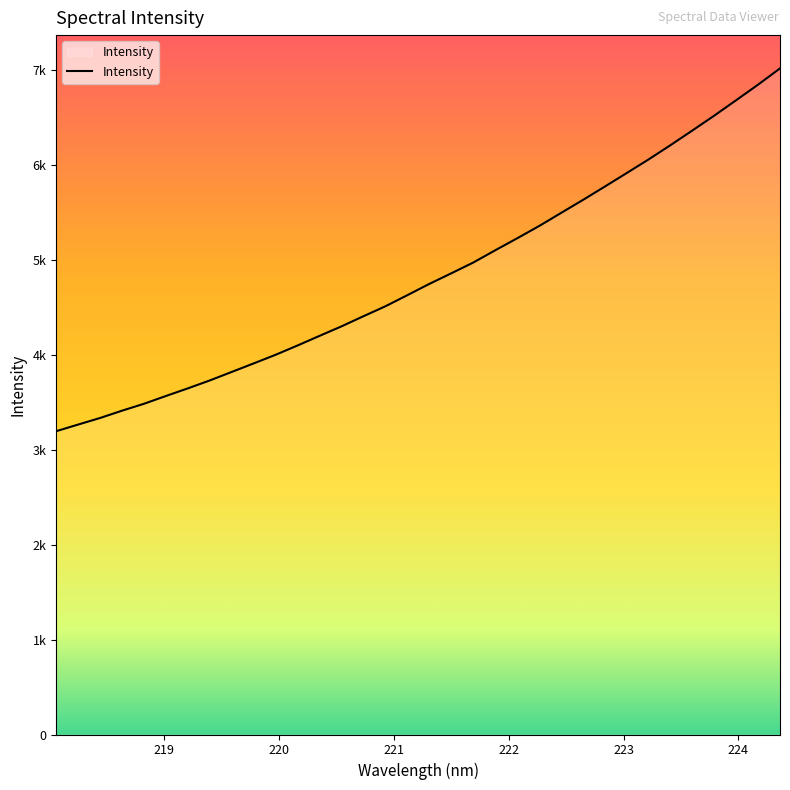

True or false: the data has more than 2 interior local peaks.

False